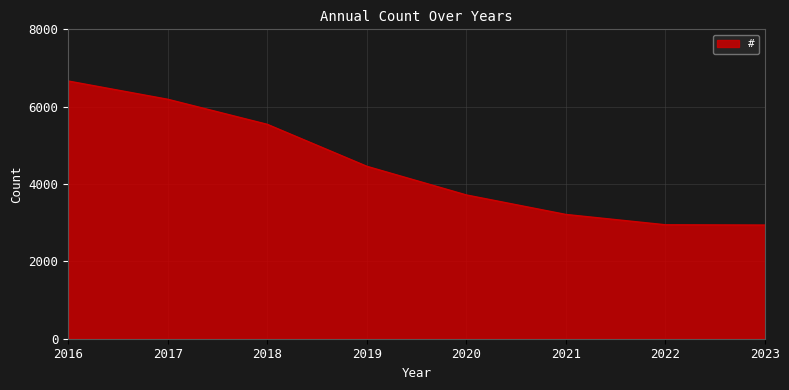

What is the difference between the values at 2019 and 2021?

1245